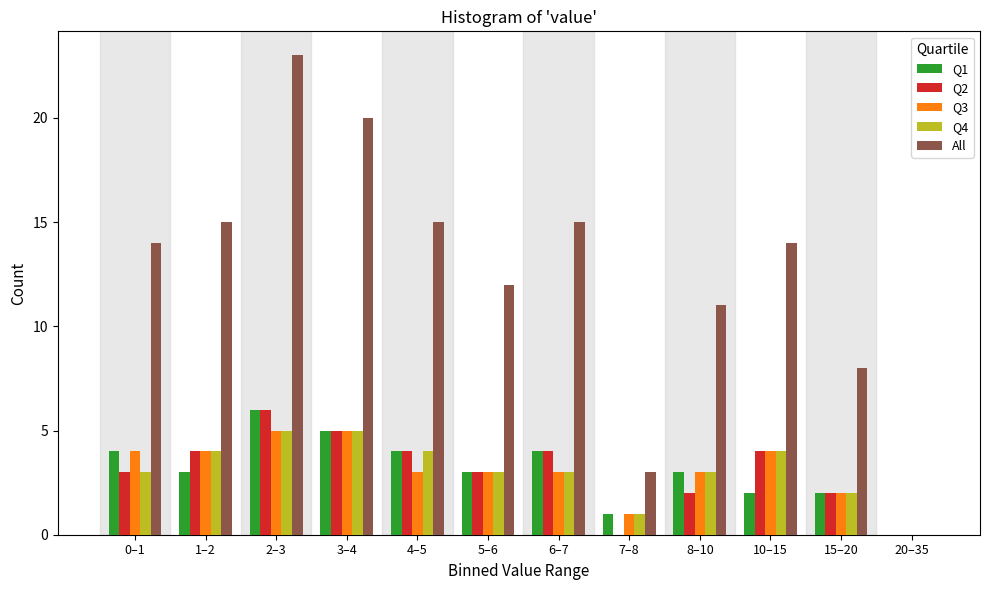

Is the value of Q1 at 5–6 greater than the value of All at 6–7?

No